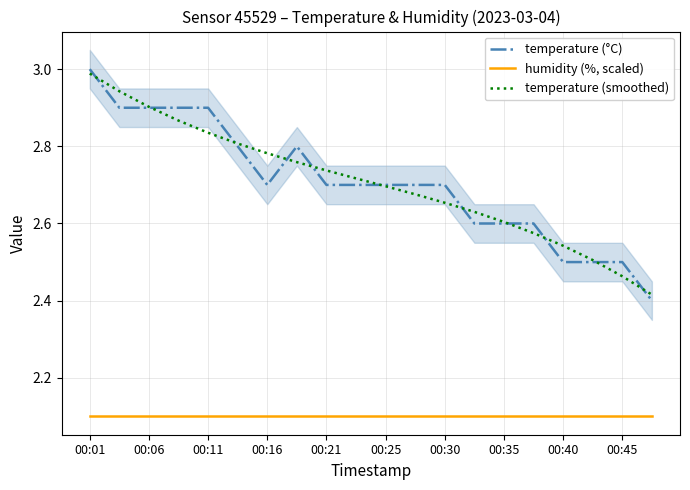

At which label does temperature (smoothed) reach its peak?

00:01